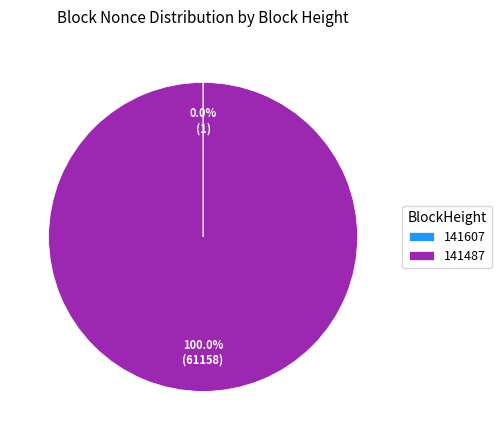

Does 141487 account for over 50% of the chart?

Yes